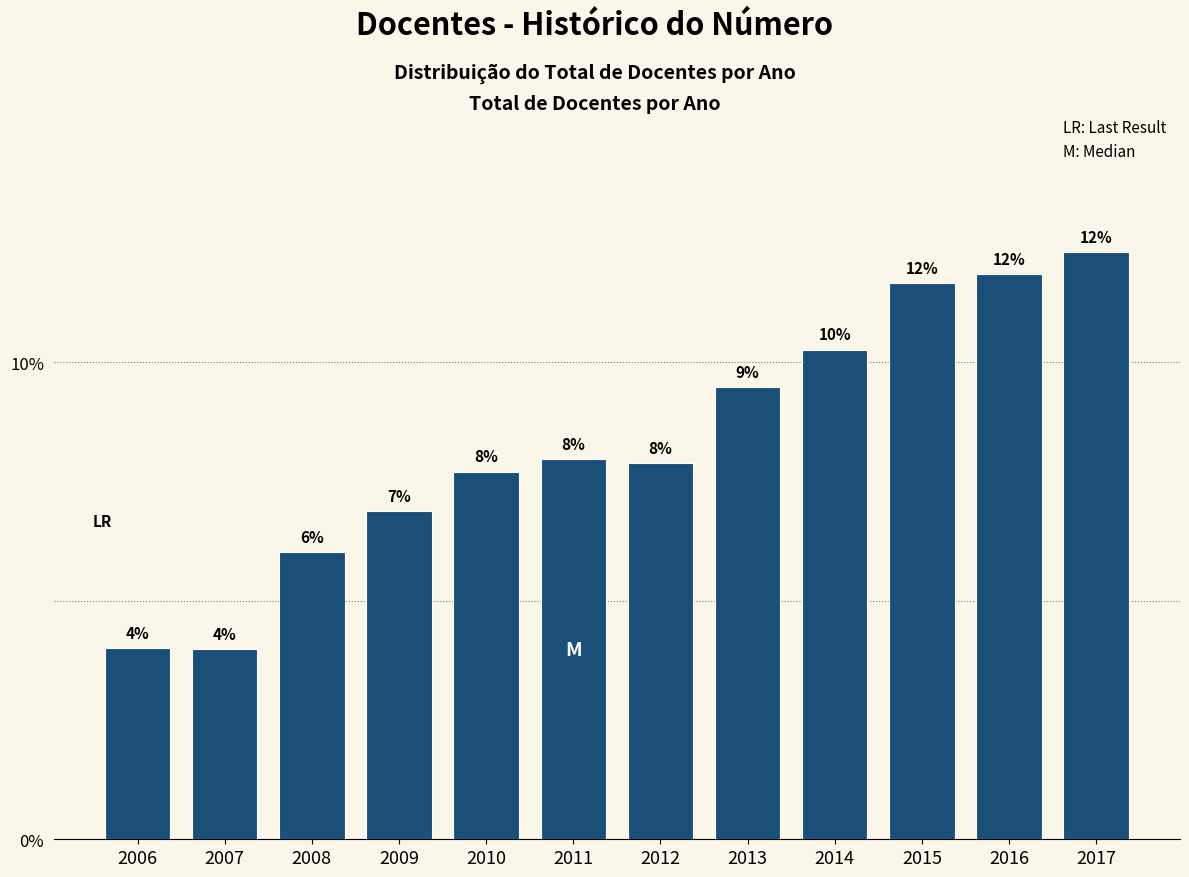

Which has a higher value, 2014 or 2011?

2014